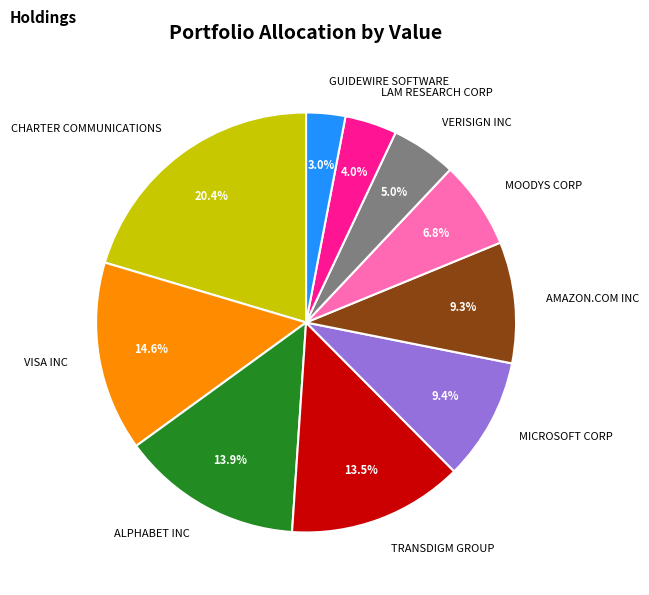

What percentage is the MICROSOFT CORP slice, to the nearest percent?

9%